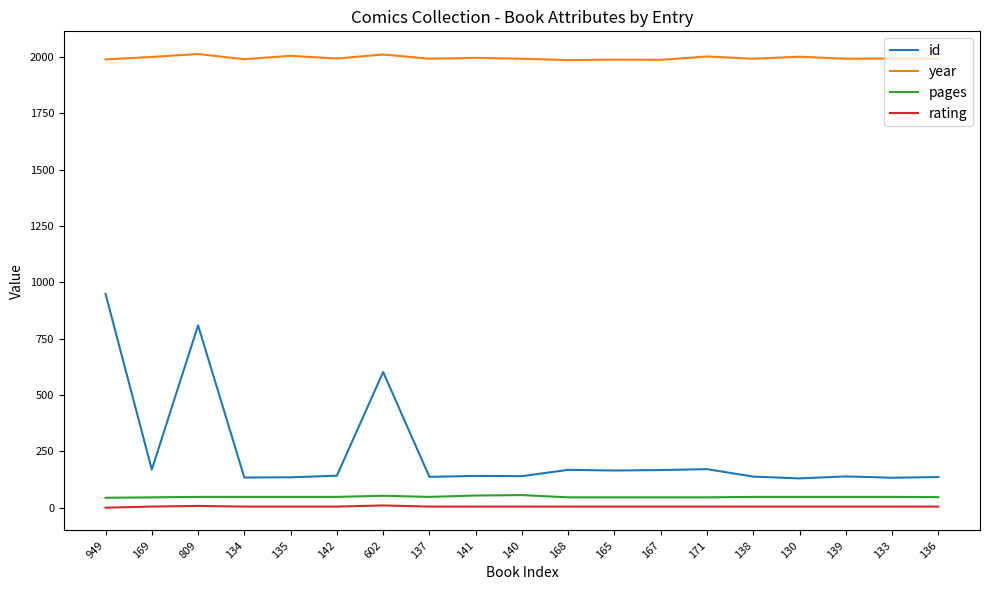

Which series has the widest spread of values?

id